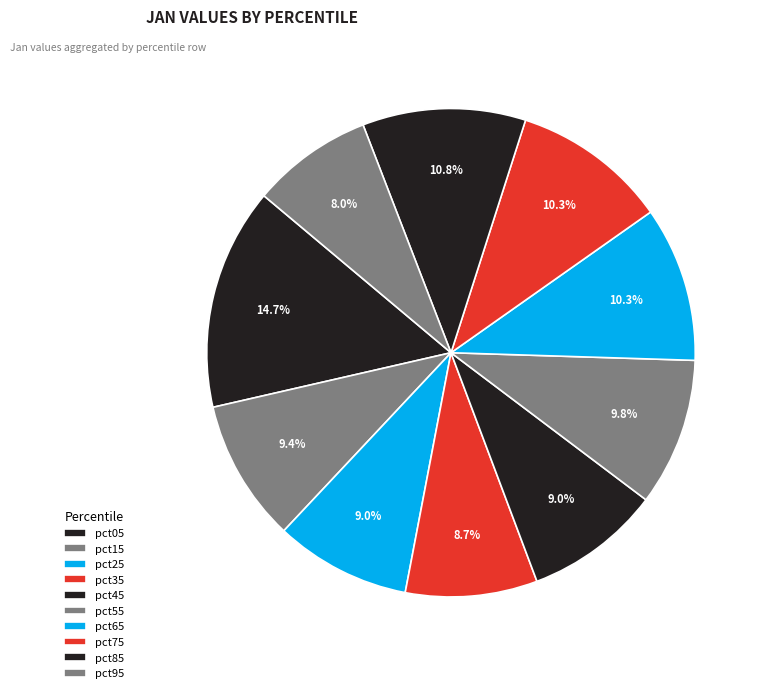

To the nearest percent, what is the average slice percentage?

10%